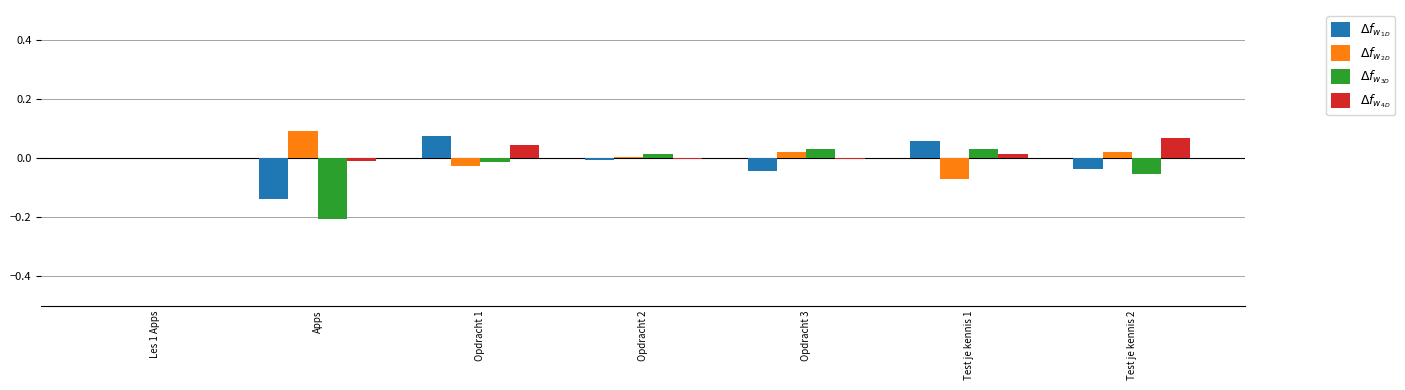

What are all the series names shown in the legend?

$\Delta f_{w_{1D}}$, $\Delta f_{w_{2D}}$, $\Delta f_{w_{3D}}$, $\Delta f_{w_{4D}}$